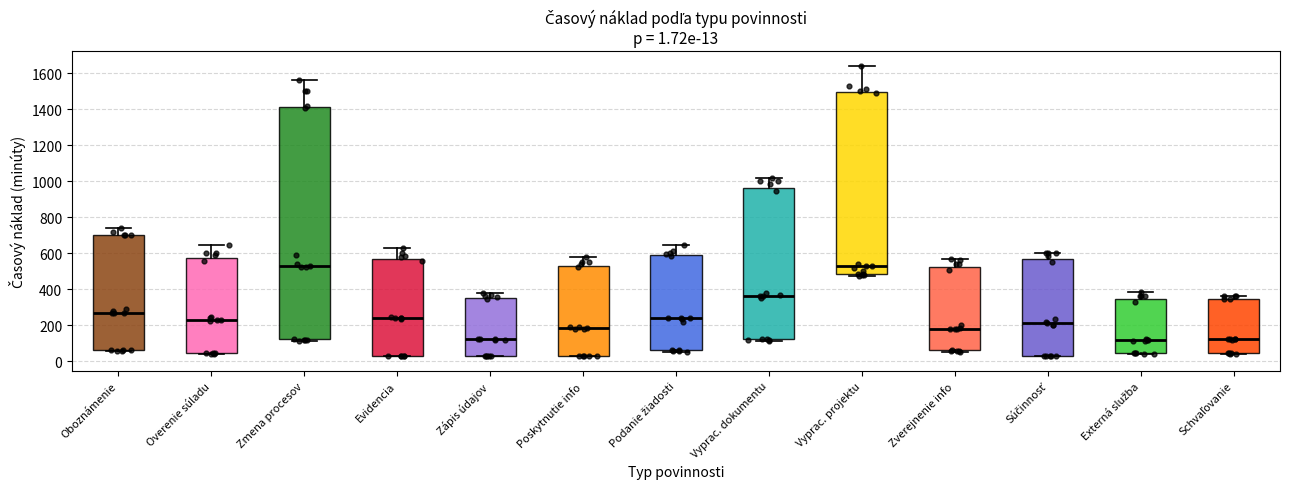

Comparing the boxes themselves (not the whiskers), which one is the tallest?

Zmena procesov